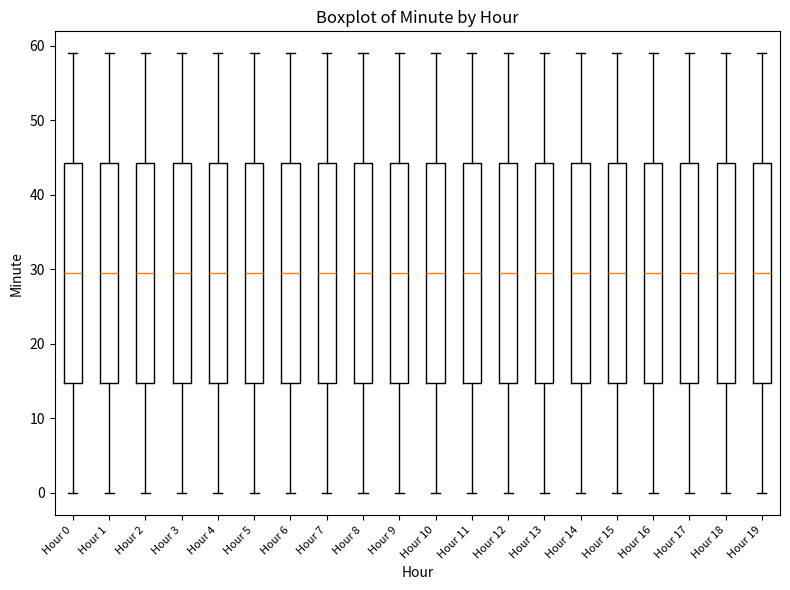

Where does the upper whisker of the box for Hour 2 end on the y-axis? The values are not printed on the chart, so give them approximately, as read against the axis.

59